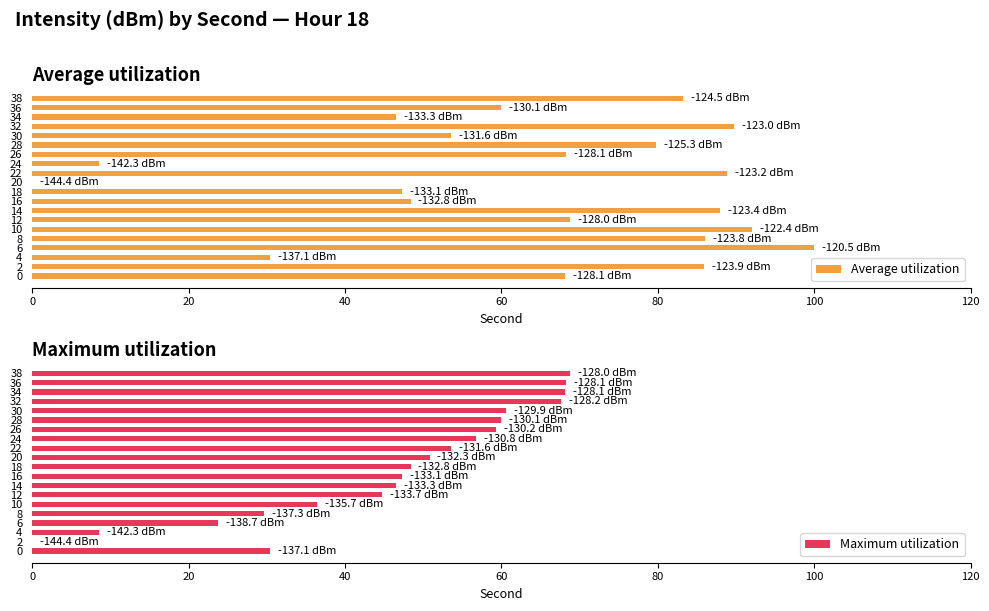

The Maximum utilization series shows 8.8 at 6. True or false?

False